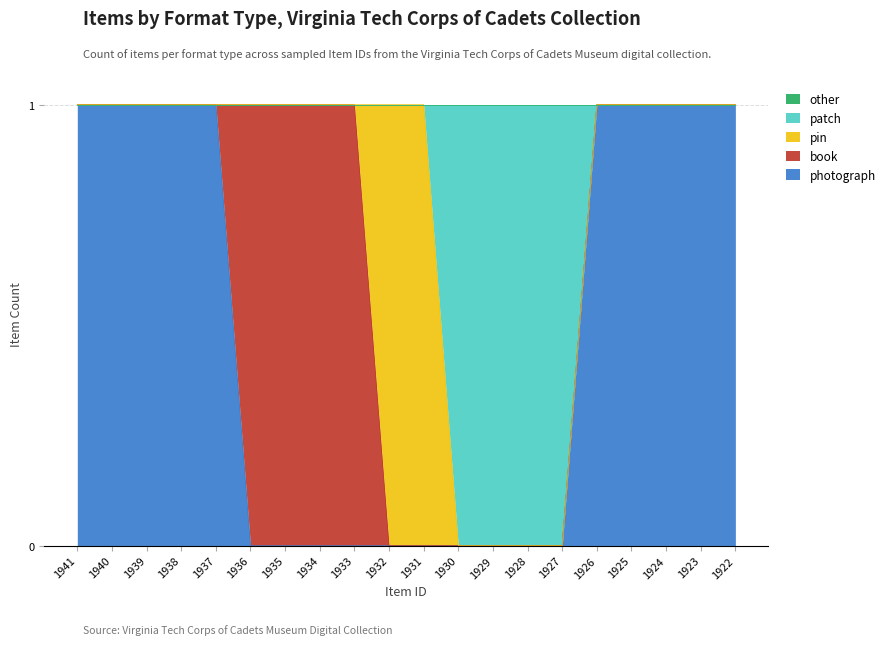

Is the value of photograph at 1924 greater than the value of pin at 1938?

Yes